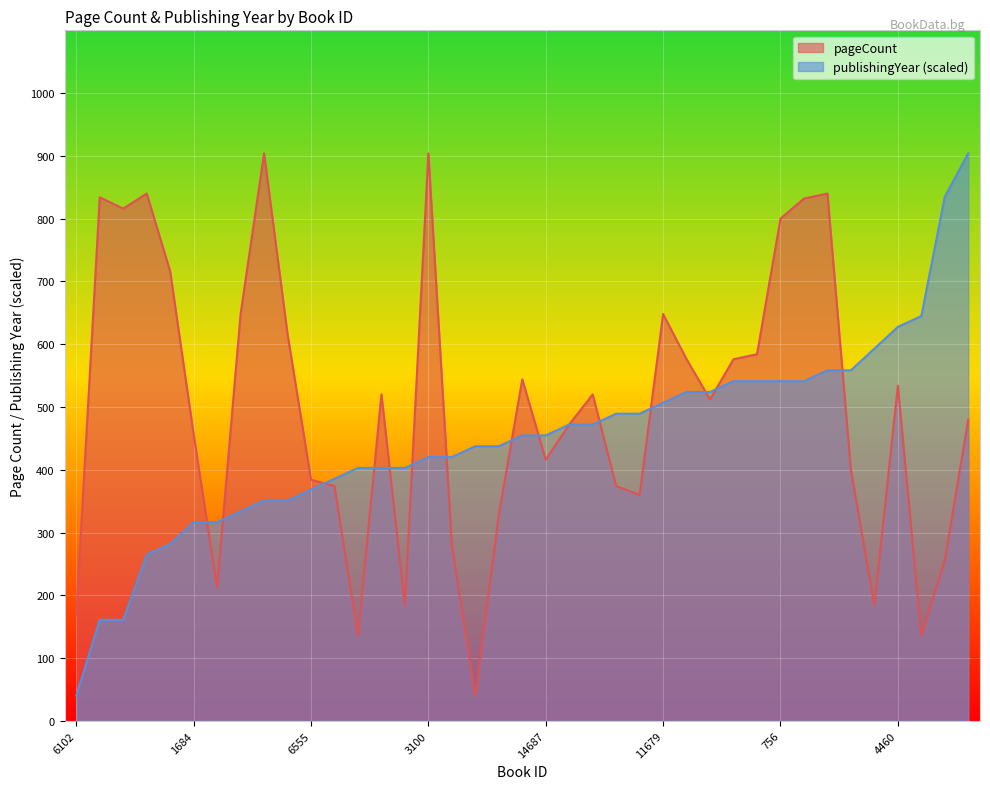

At which category is the sum across all series the highest?

4462